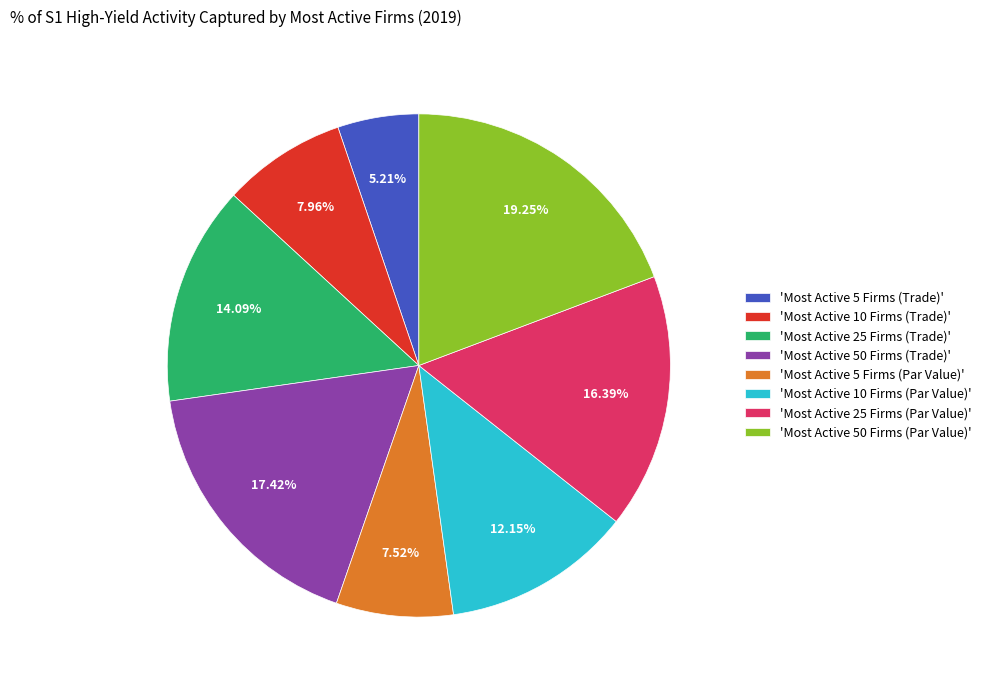

Between 'Most Active 50 Firms (Trade)' and 'Most Active 10 Firms (Trade)', which is larger?

'Most Active 50 Firms (Trade)'